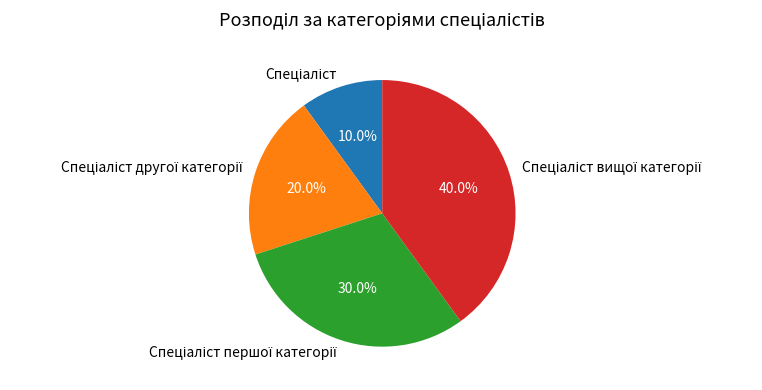

Does any single category account for the majority?

No